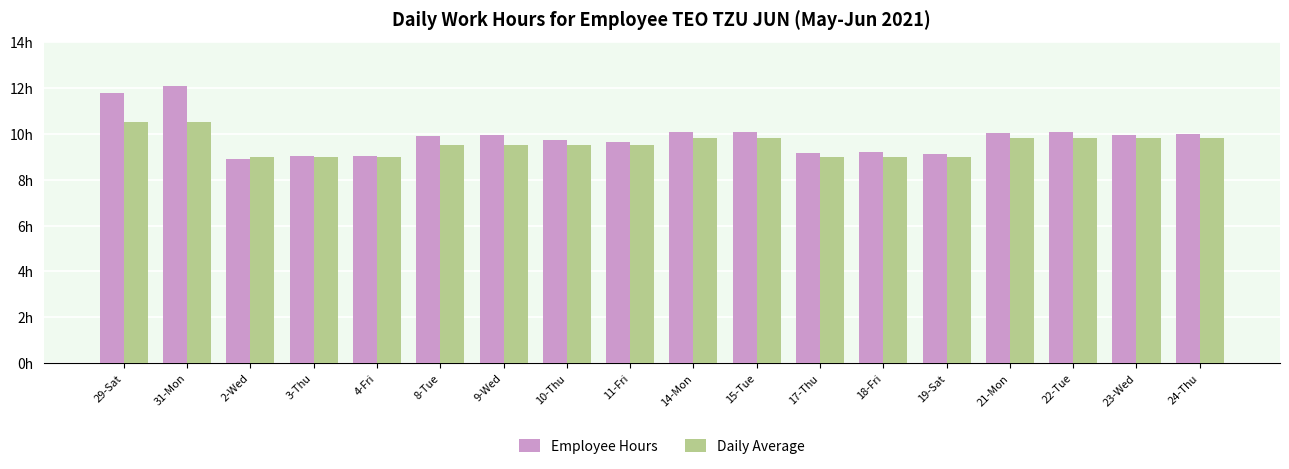

Which series has the largest total across all categories?

Employee Hours